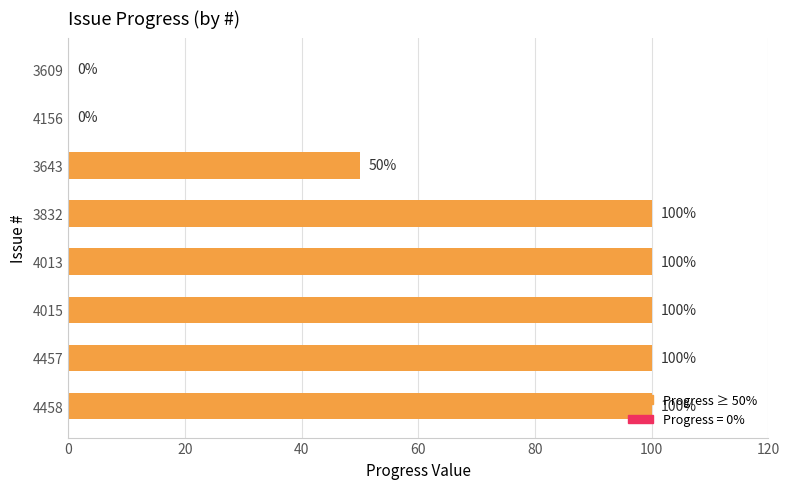

At which label is the value closest to 50?

3643